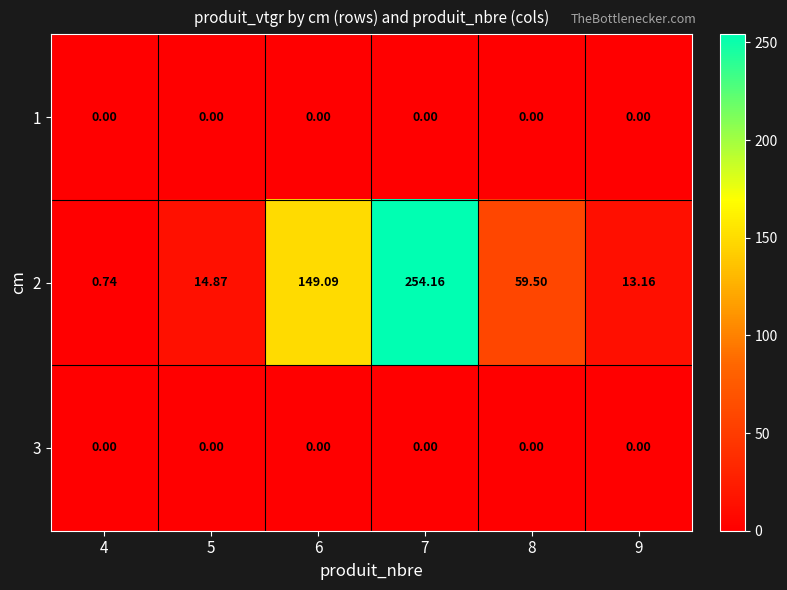

Reading left to right, list all the values displayed in this chart.

1: 4=0.0	5=0.0	6=0.0	7=0.0	8=0.0	9=0.0
2: 4=0.7	5=14.9	6=149.1	7=254.2	8=59.5	9=13.2
3: 4=0.0	5=0.0	6=0.0	7=0.0	8=0.0	9=0.0